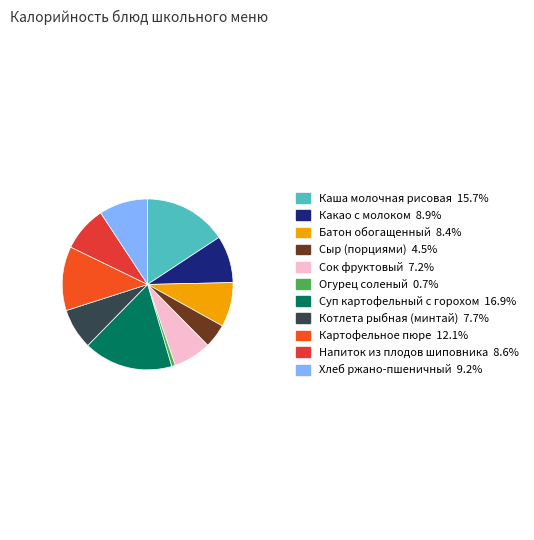

To the nearest percent, what is the difference between the largest and smallest slice percentages?

16%